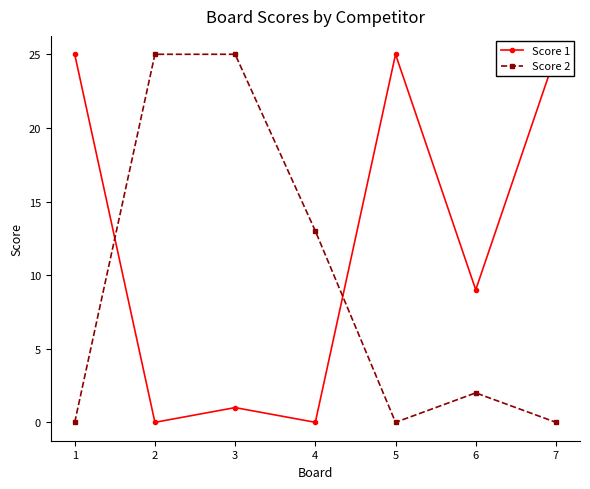

Reading left to right, list all the values displayed in this chart.

Score 1: 25	0	1	0	25	9	25
Score 2: 0	25	25	13	0	2	0